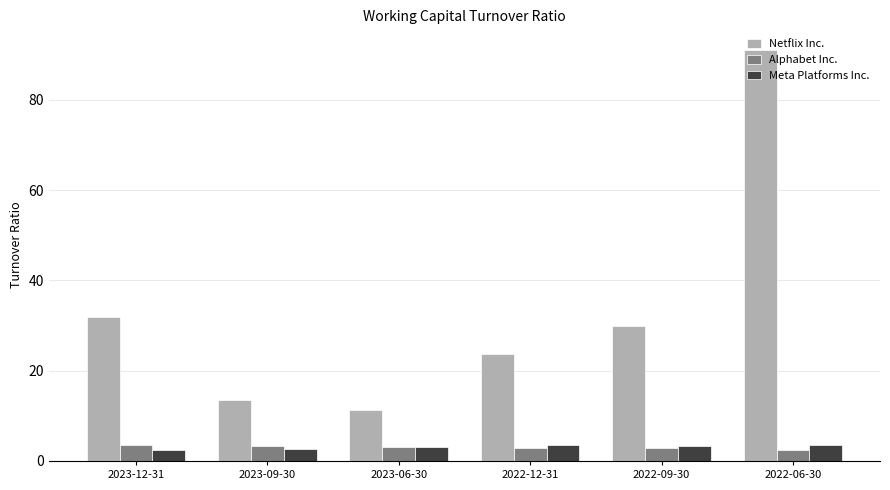

Rank the series at 2022-06-30 from lowest to highest value.

Alphabet Inc., Meta Platforms Inc., Netflix Inc.